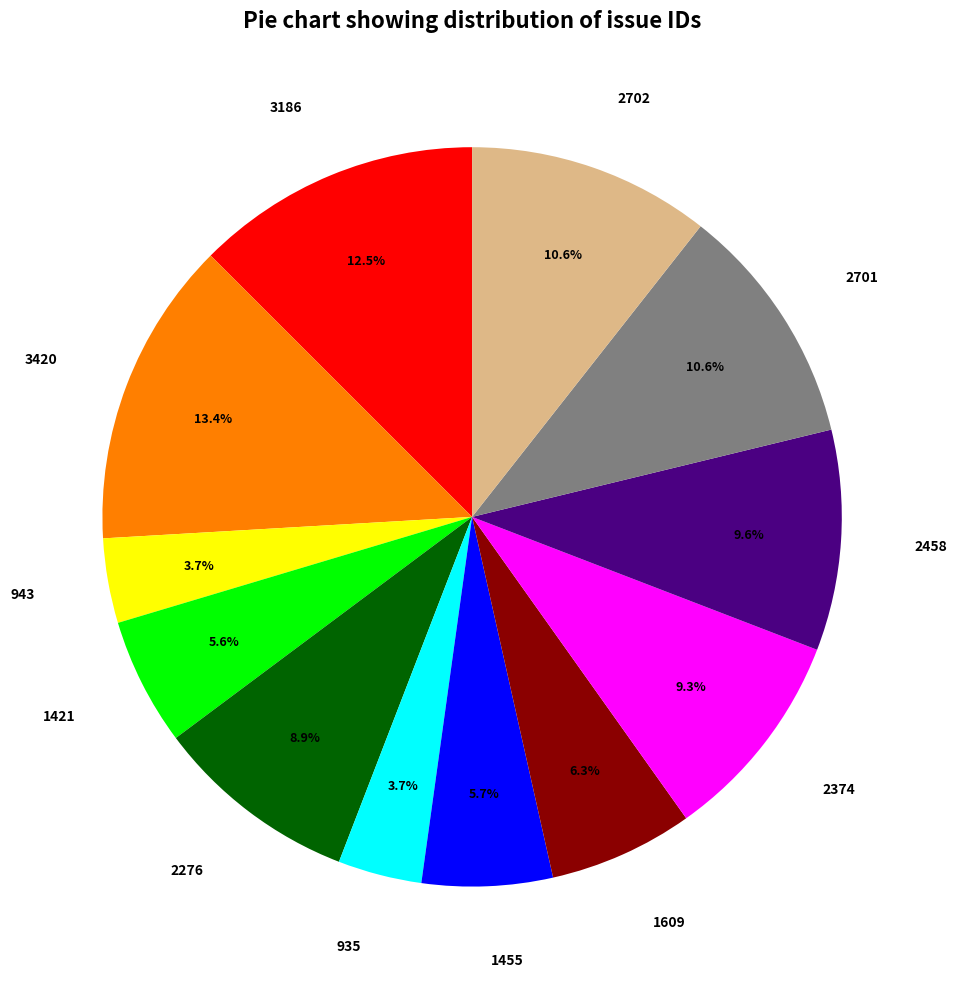

Is 2702 the majority of the pie?

No